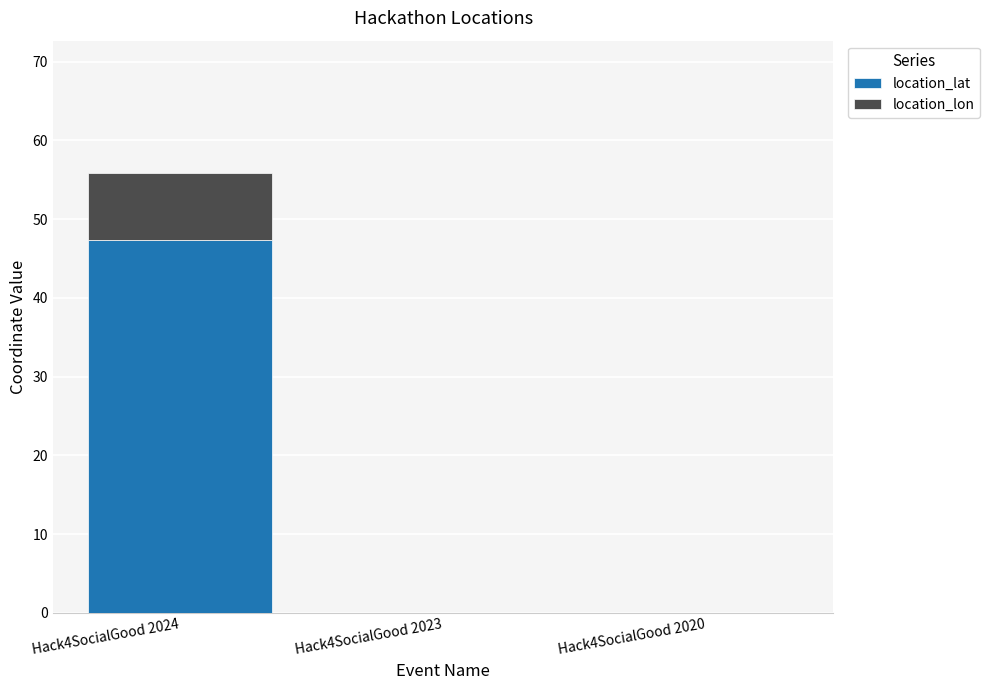

What is the sum of the location_lat values at Hack4SocialGood 2023 and Hack4SocialGood 2024?

47.4